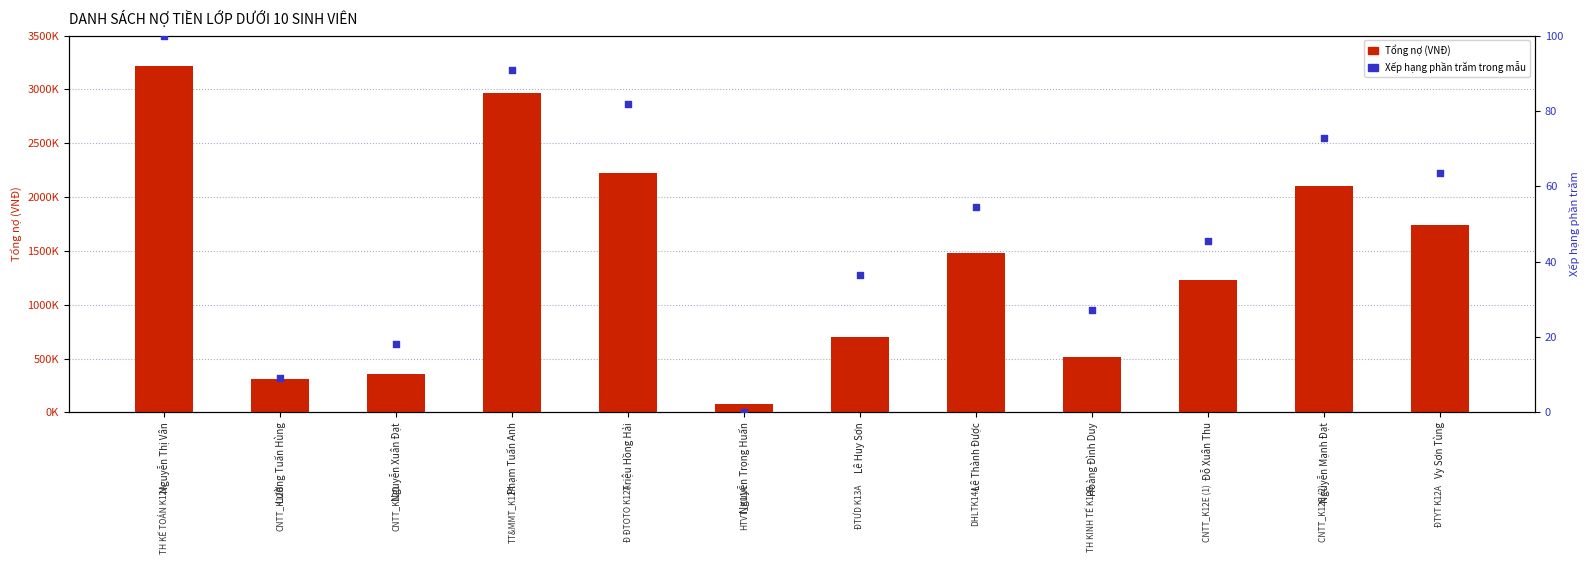

At which category is the sum across all series the highest?

Nguyễn Thị Vân